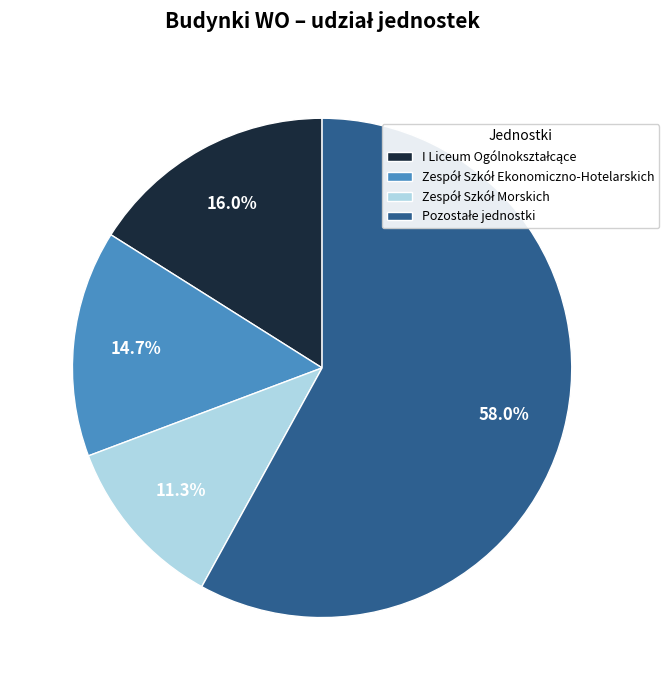

Is there any slice that represents more than half of the pie?

Yes